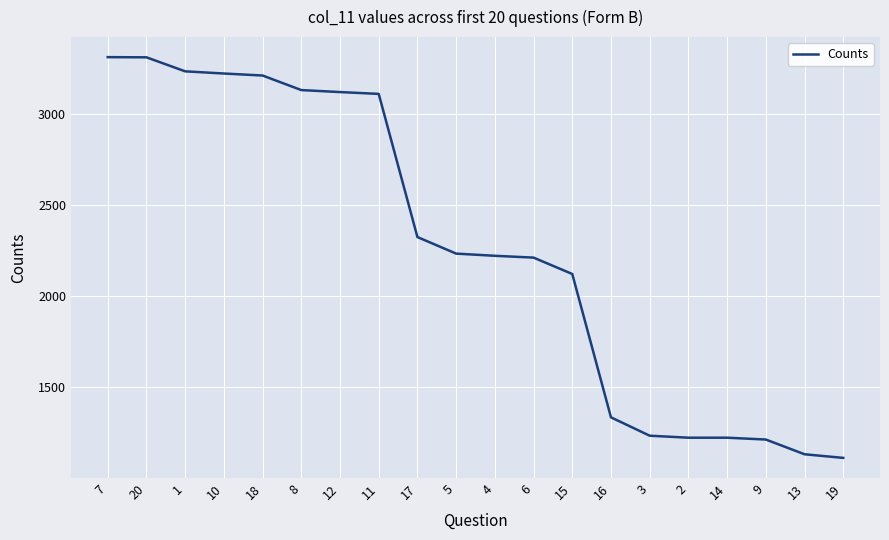

Count the number of categories in the chart.

20